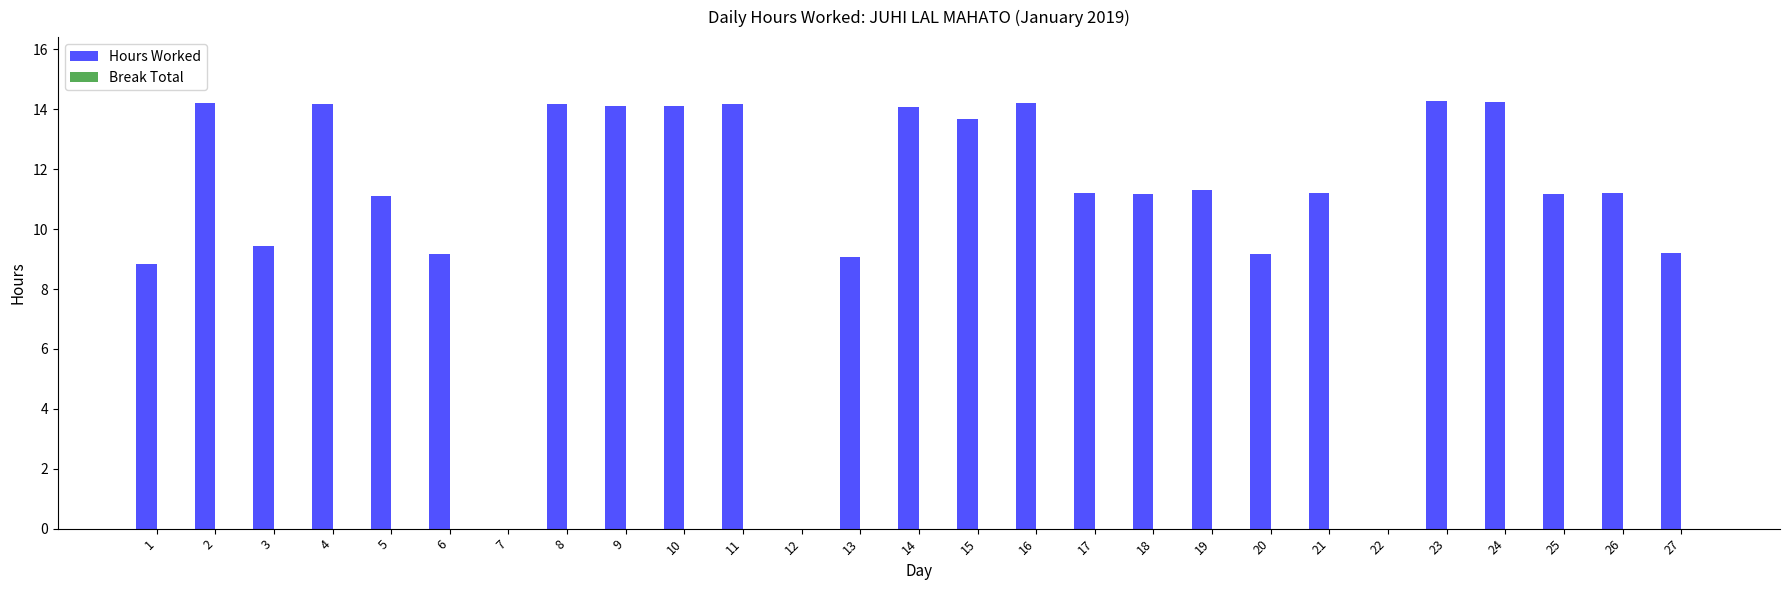

Is it true that the value at 18 is 5.3?

False